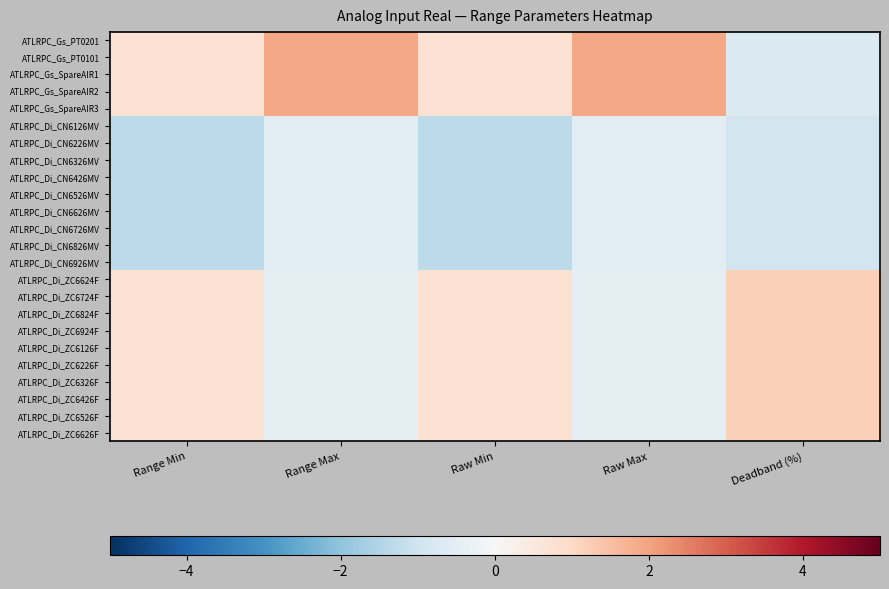

How many data points does each series have?

5